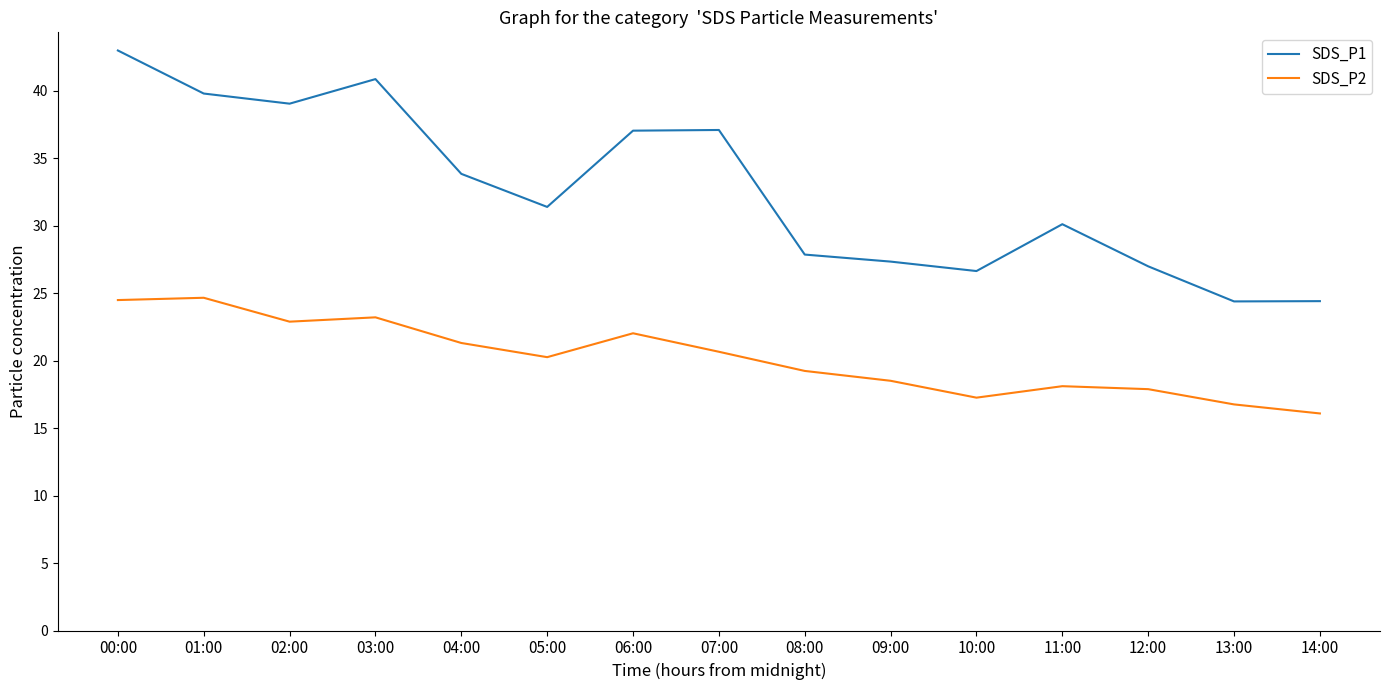

True or false: SDS_P2 and SDS_P1 cross at least once.

False